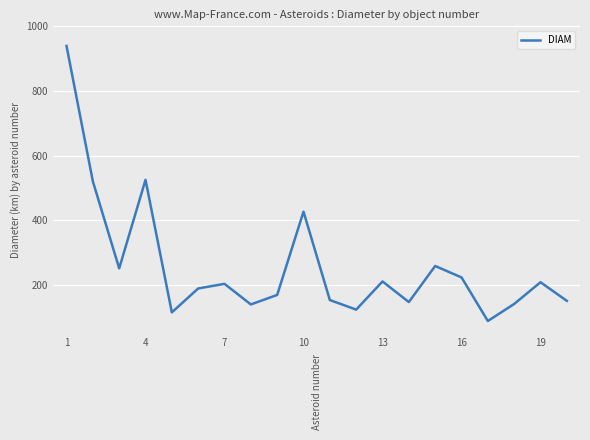

What is the difference between the maximum and minimum values?

850.5